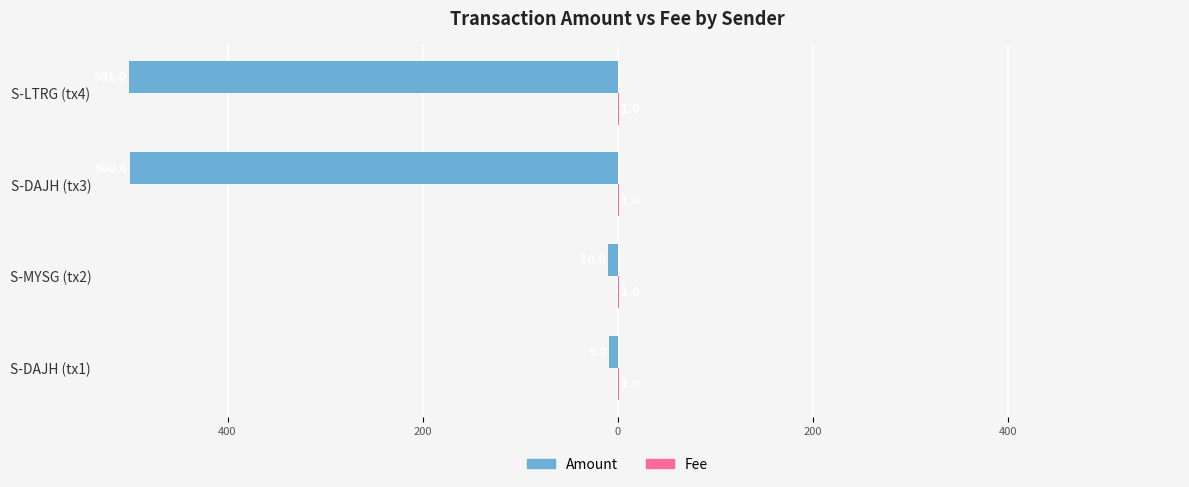

How many bars are there in each group?

2